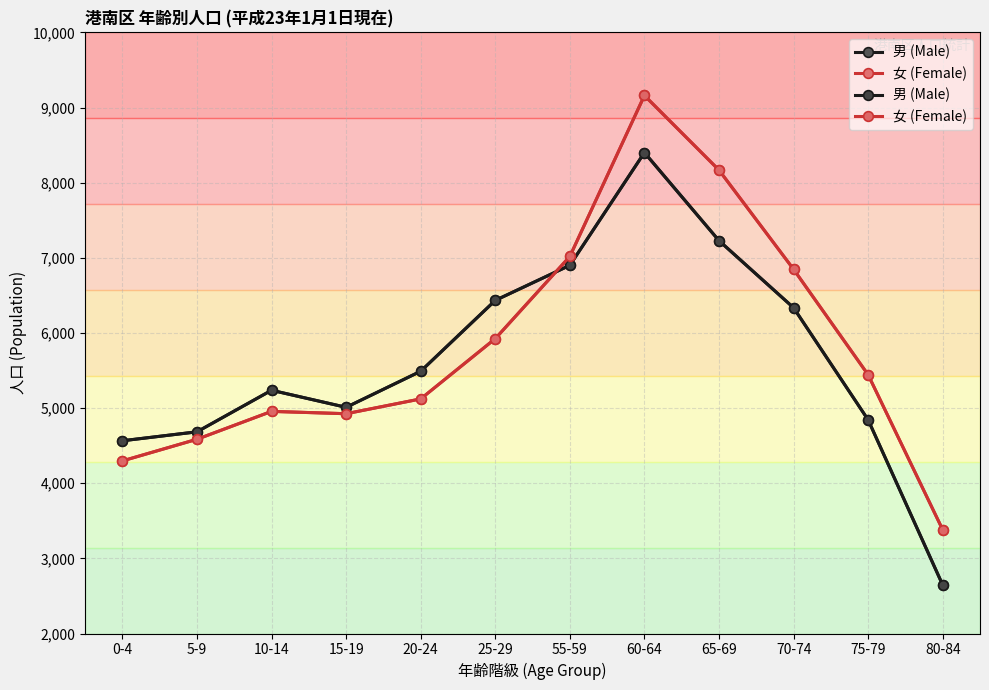

At which category is the sum across all series the highest?

60-64